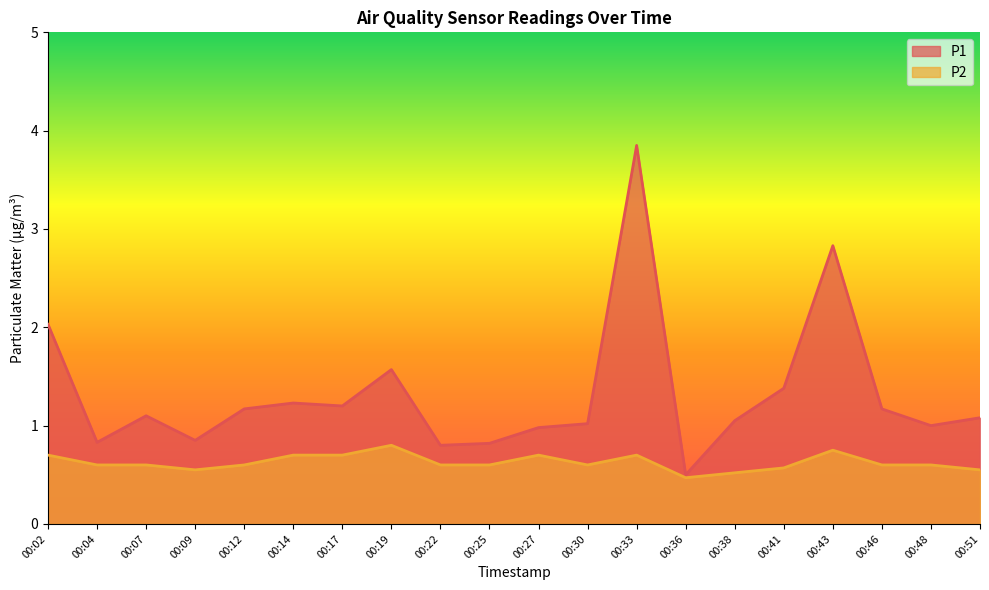

Count the number of data series in this chart.

2